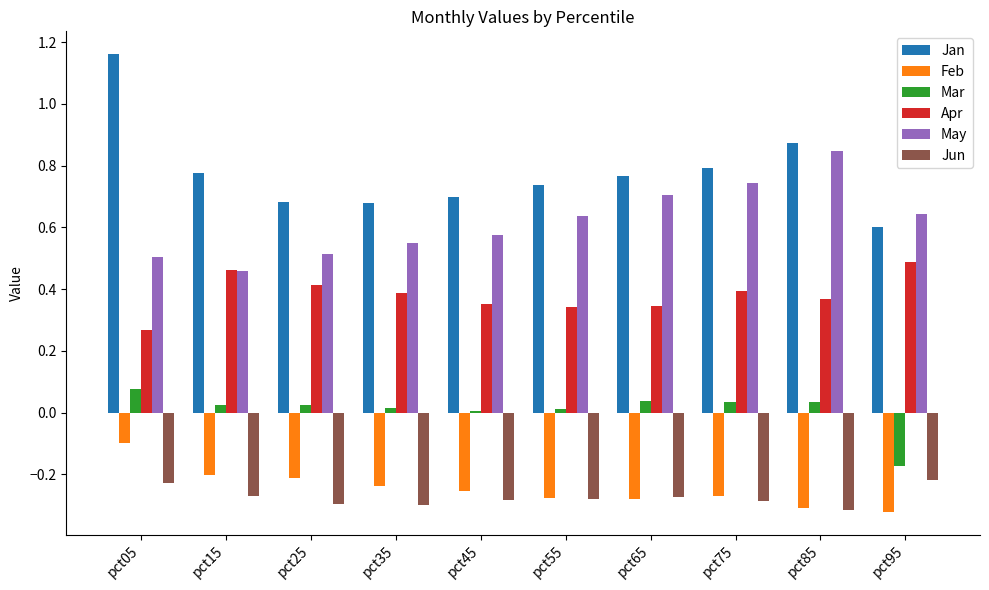

Are the bars horizontal?

No